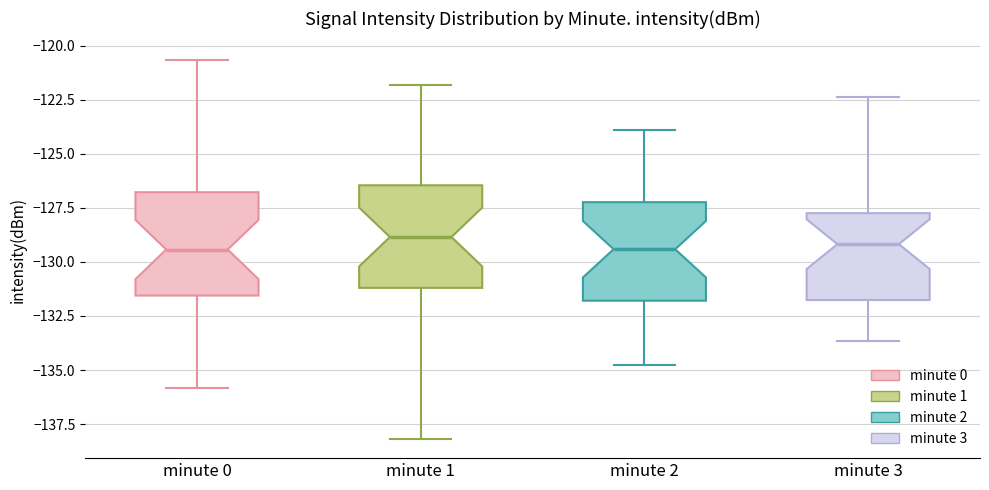

Reading left to right, read every box against the y-axis: the position of its median line, the range the box covers, and the ends of its whiskers. The values are not printed on the chart, so give them approximately, as read against the axis.

minute 0: median -129.5, box -131.5 to -127.0, whiskers -136.0 to -120.5
minute 1: median -129.0, box -131.0 to -126.5, whiskers -138.0 to -122.0
minute 2: median -129.5, box -132.0 to -127.0, whiskers -135.0 to -124.0
minute 3: median -129.0, box -132.0 to -127.5, whiskers -133.5 to -122.5